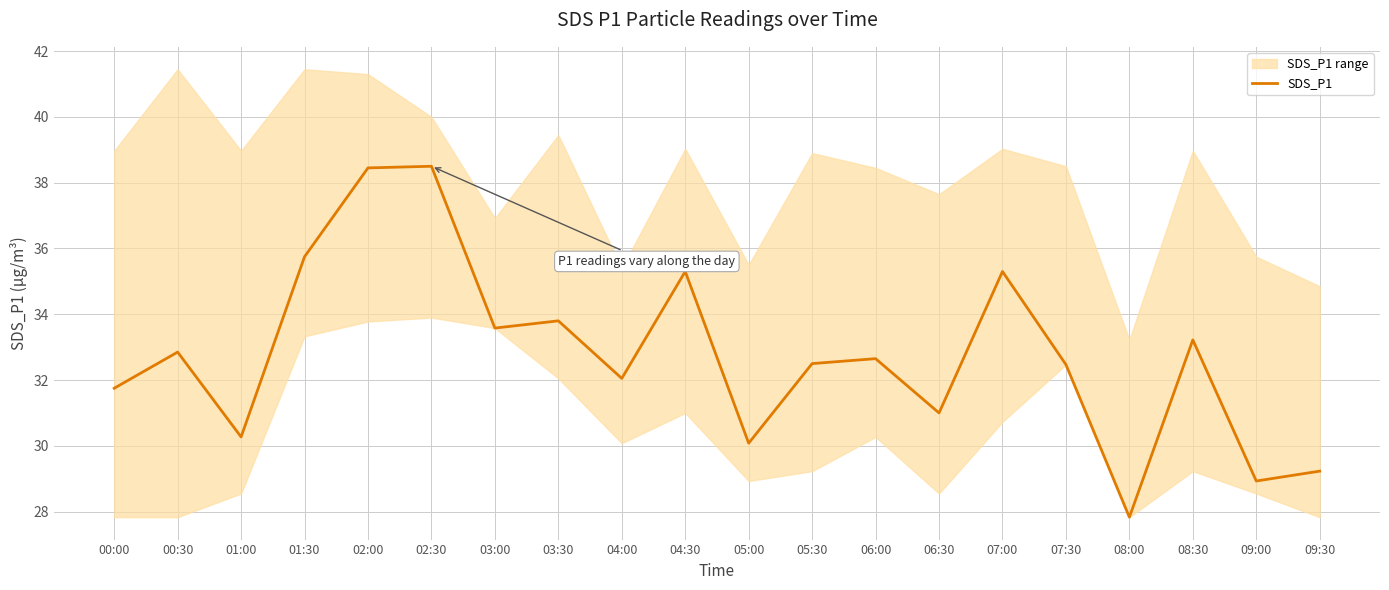

Does the chart have visible grid lines?

Yes